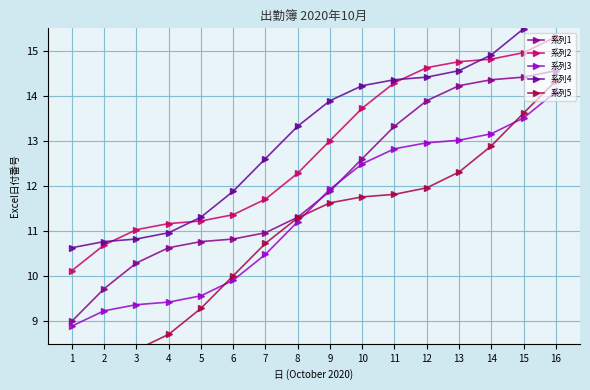

What is the sum of all 系列4 values?

210.4